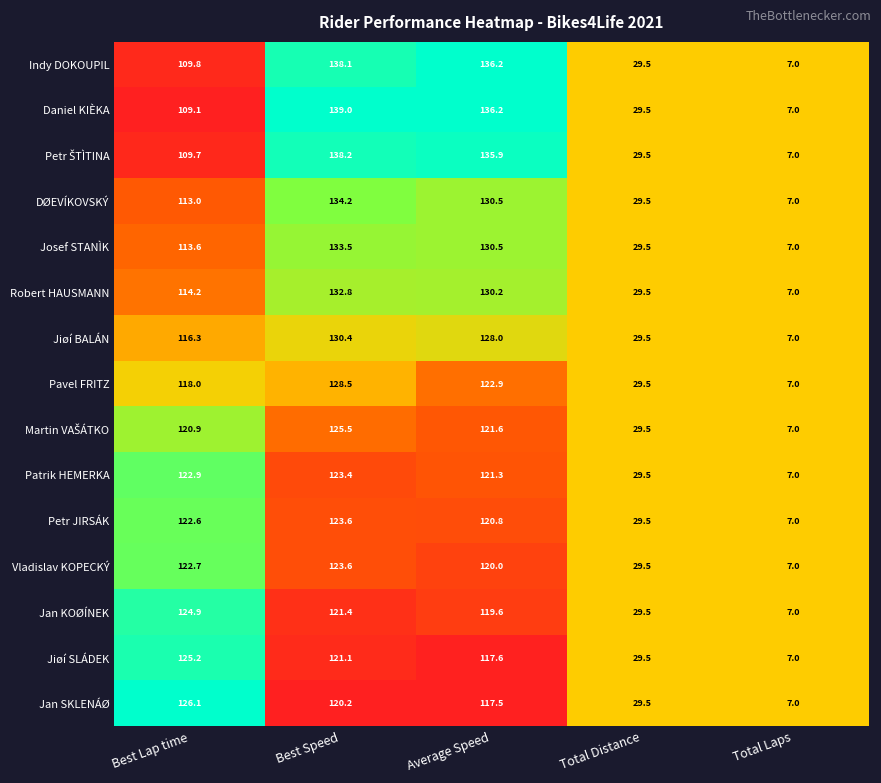

At which category is the sum across all series the highest?

Best Speed